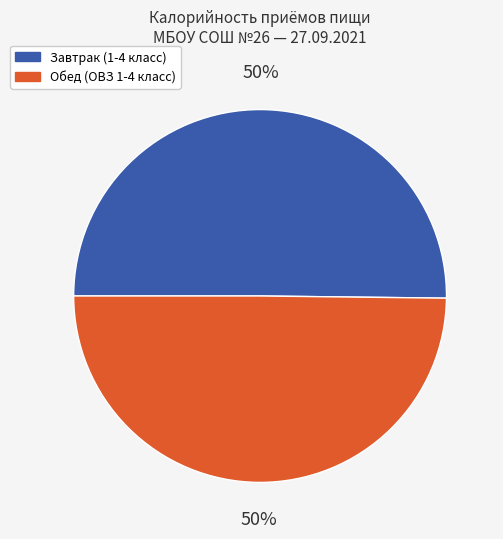

To the nearest percent, what is the average slice percentage?

50%